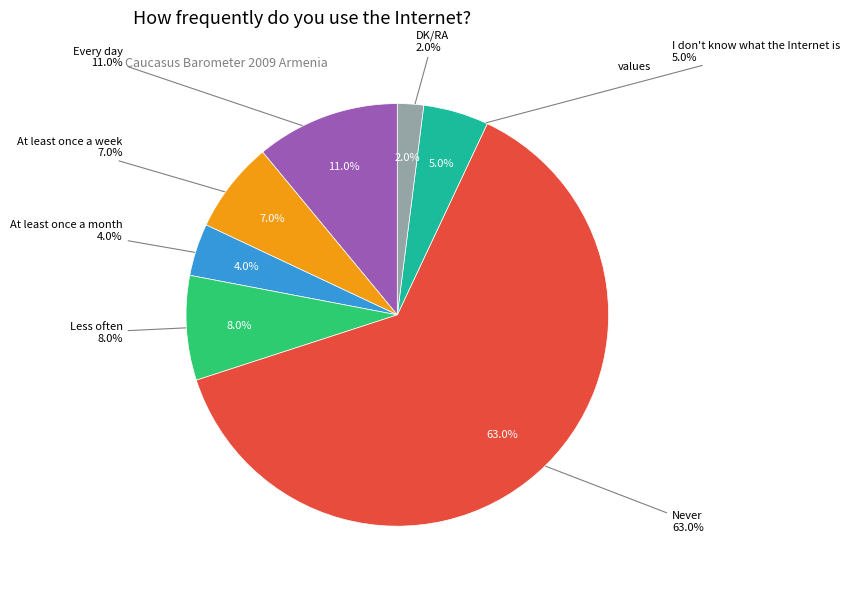

To the nearest percent, what is the difference between the Never and Every day slice percentages?

52%